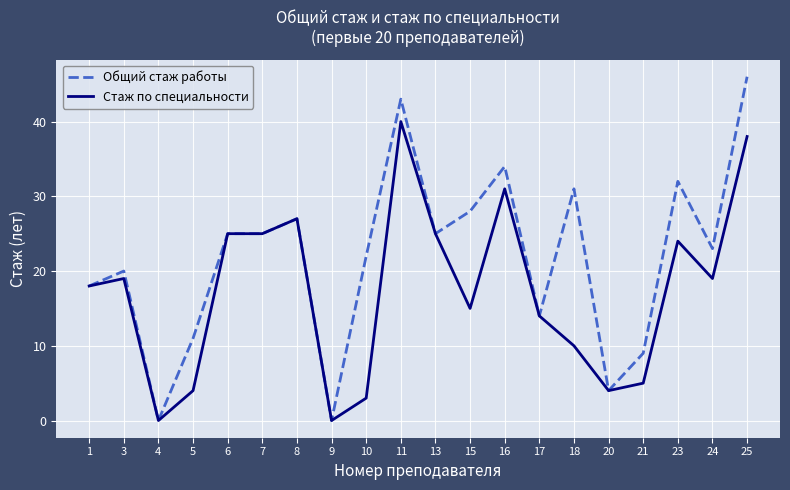

At which label does Стаж по специальности reach its peak?

11